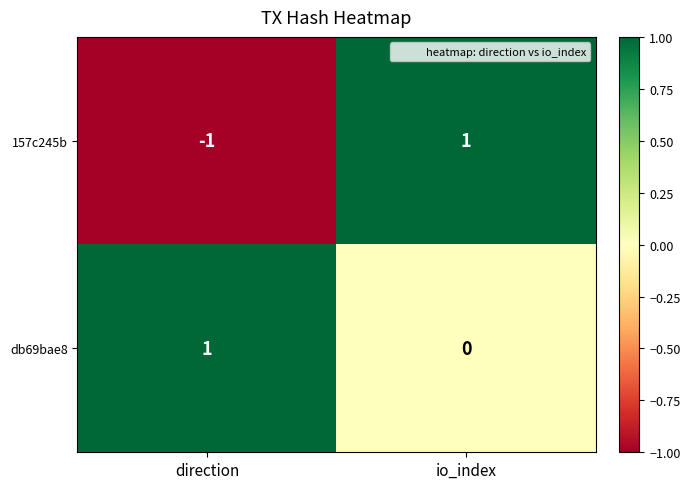

Where is db69bae8 nearest to the value 0?

io_index